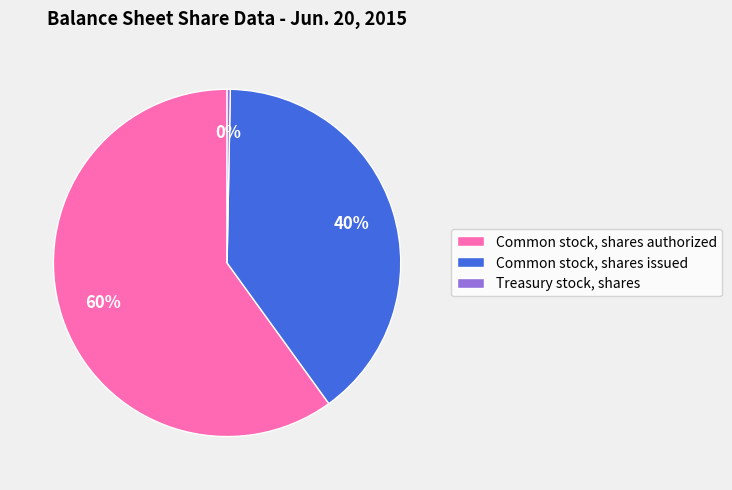

How many slices are in this pie chart?

3